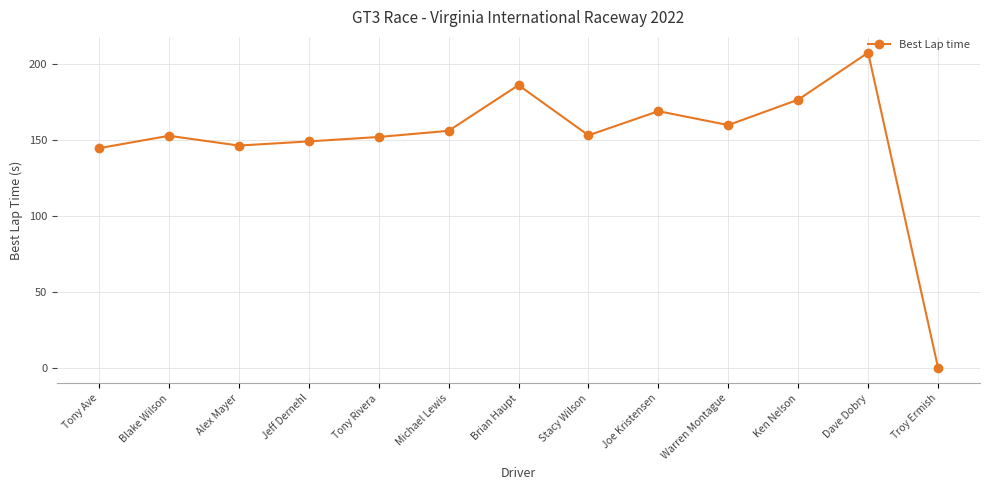

Read the value at Ken Nelson.

176.3